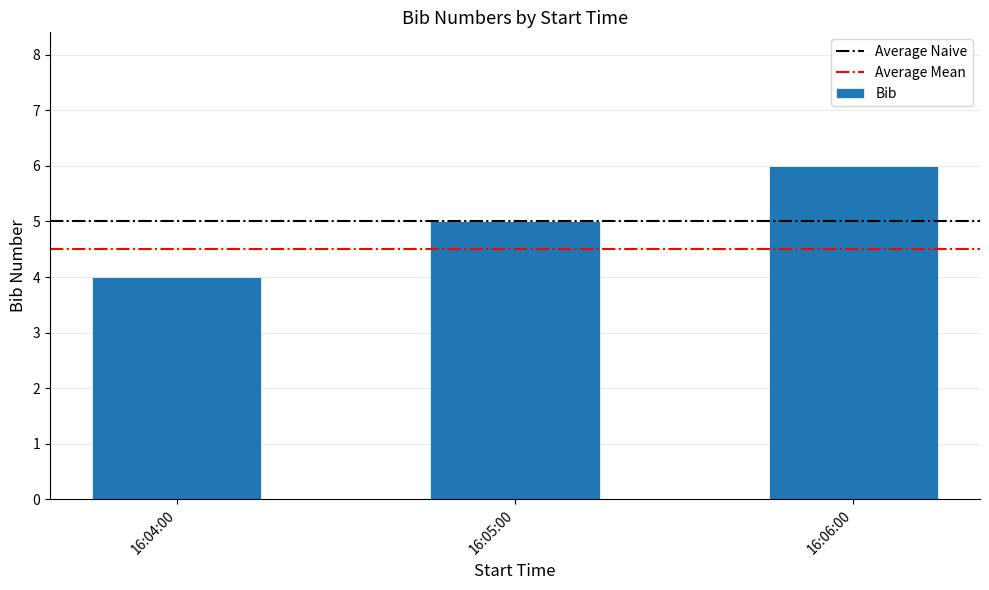

What is the difference between the second highest and minimum values?

1